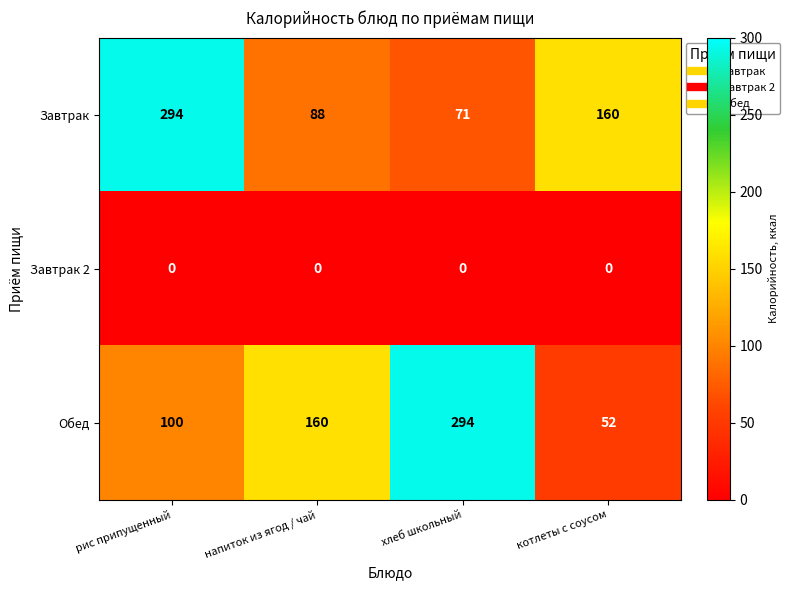

At which label does Завтрак reach its minimum?

хлеб школьный